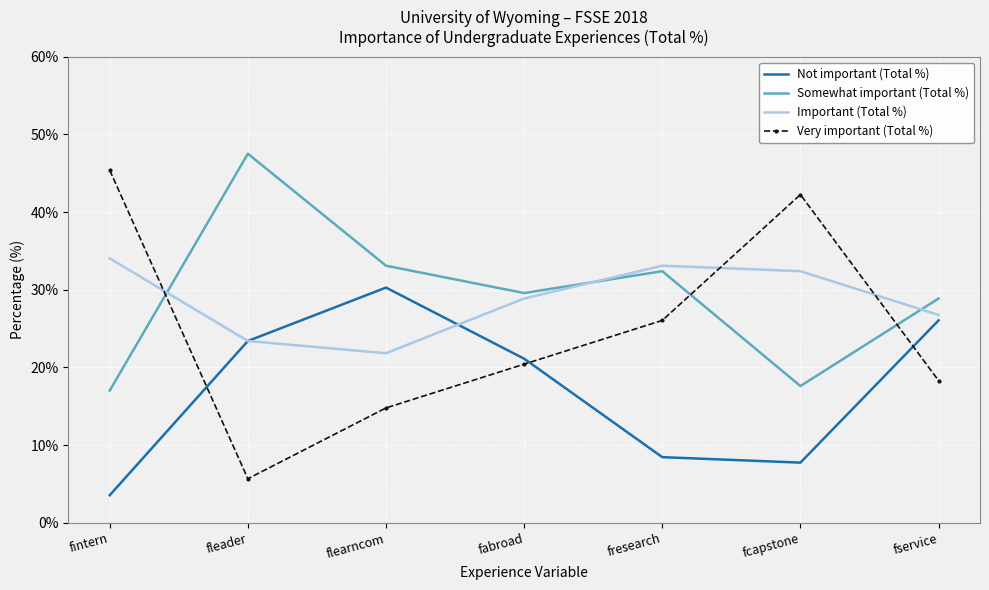

Where is Not important (Total %) nearest to the value 16?

fabroad